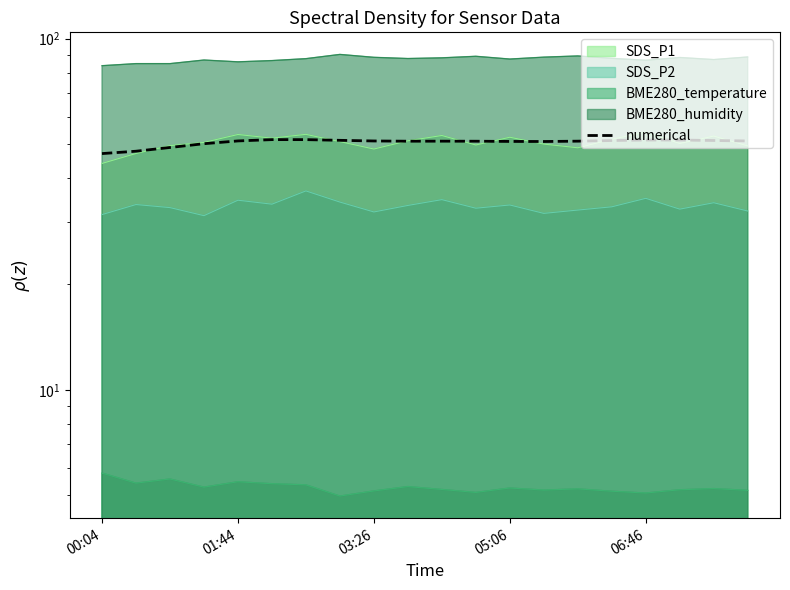

How many data points are above 51?

14